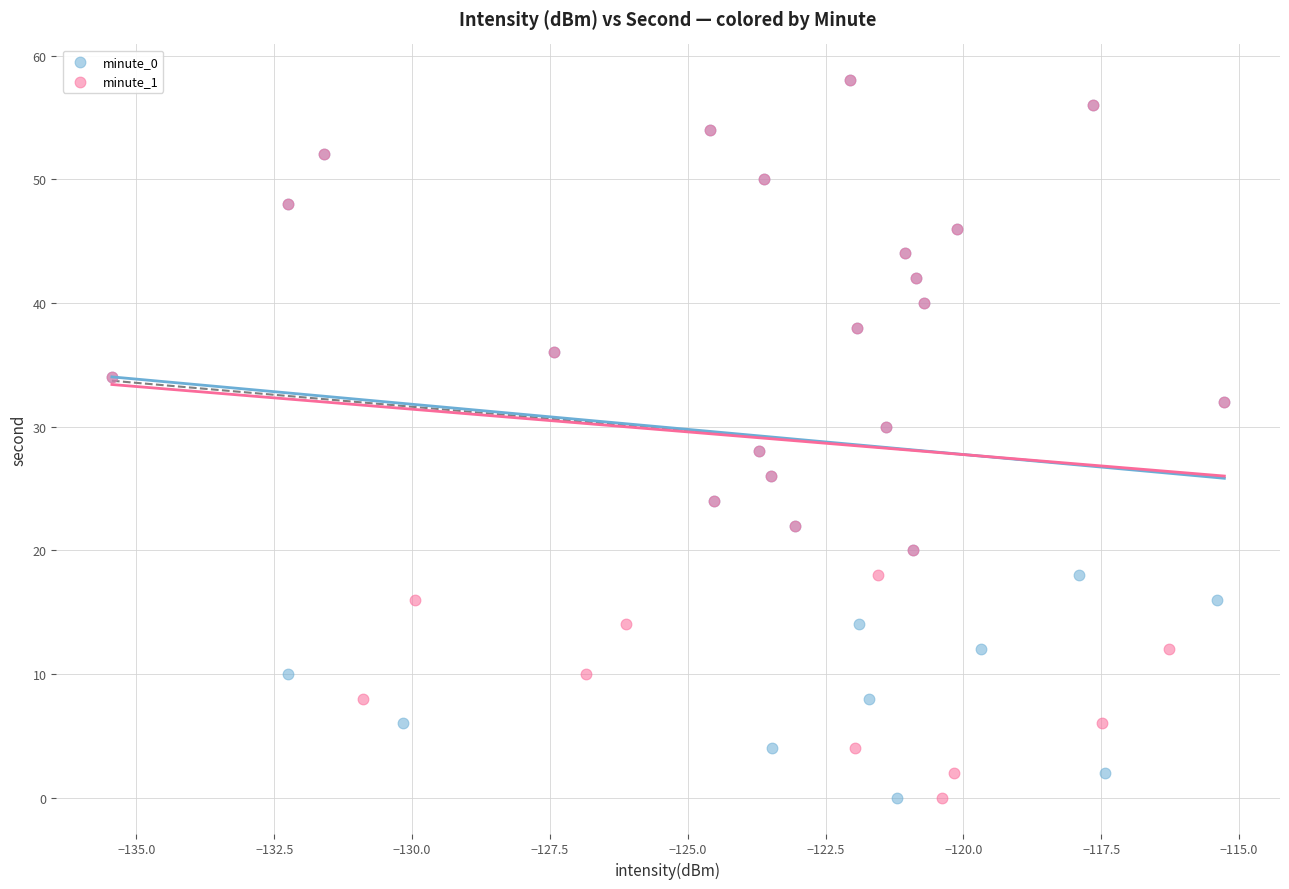

What are all the series names shown in the legend?

minute_0, minute_1